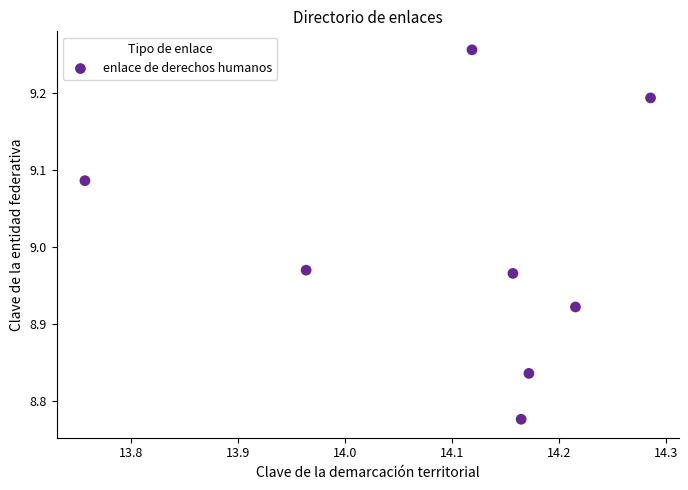

What is the range of X values (max minus min)?

0.5